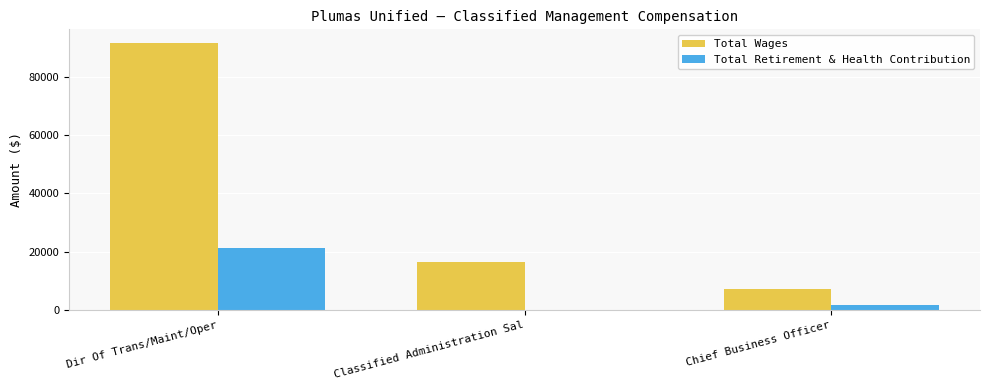

What is the maximum value shown in the chart?

91686